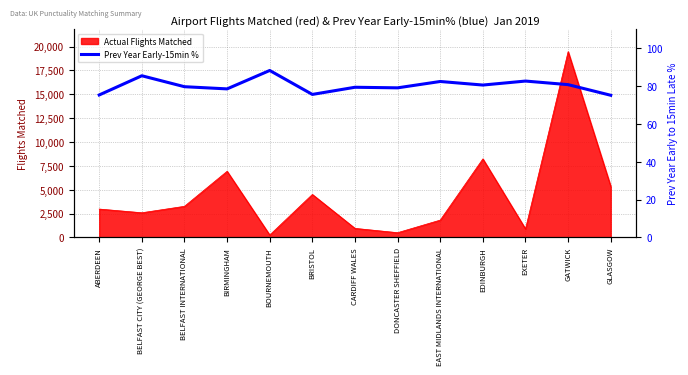

The Actual Flights Matched series shows 8227 at EDINBURGH. True or false?

True